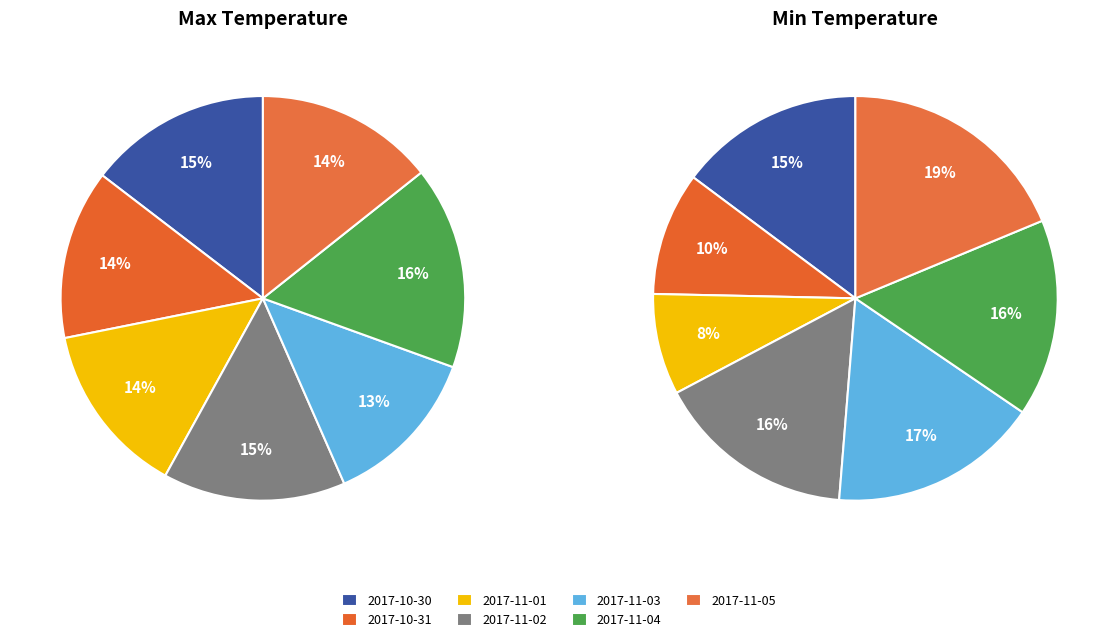

To the nearest percent, what is the average slice percentage?

14%